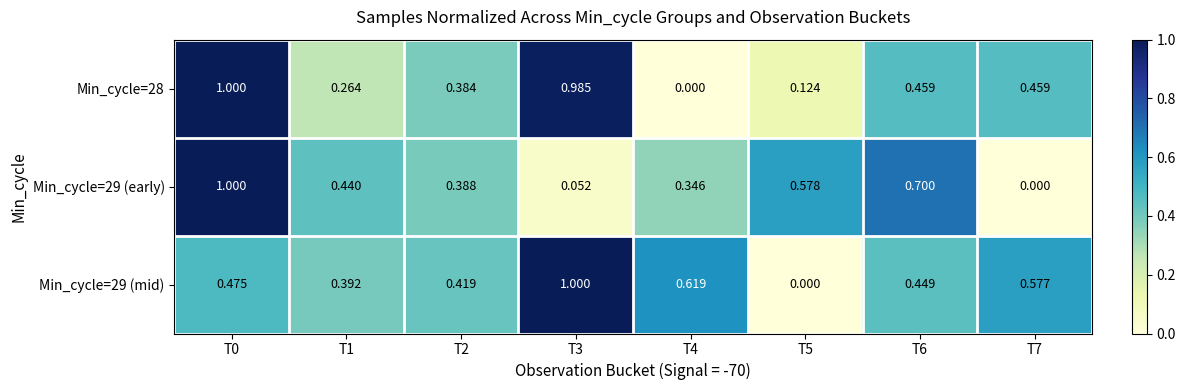

What is the maximum value shown in the chart?

1.0